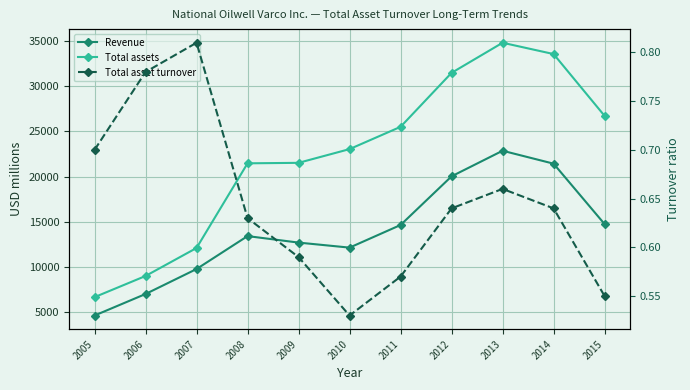

The value of Revenue at 2011 is 20047.0. True or false?

False